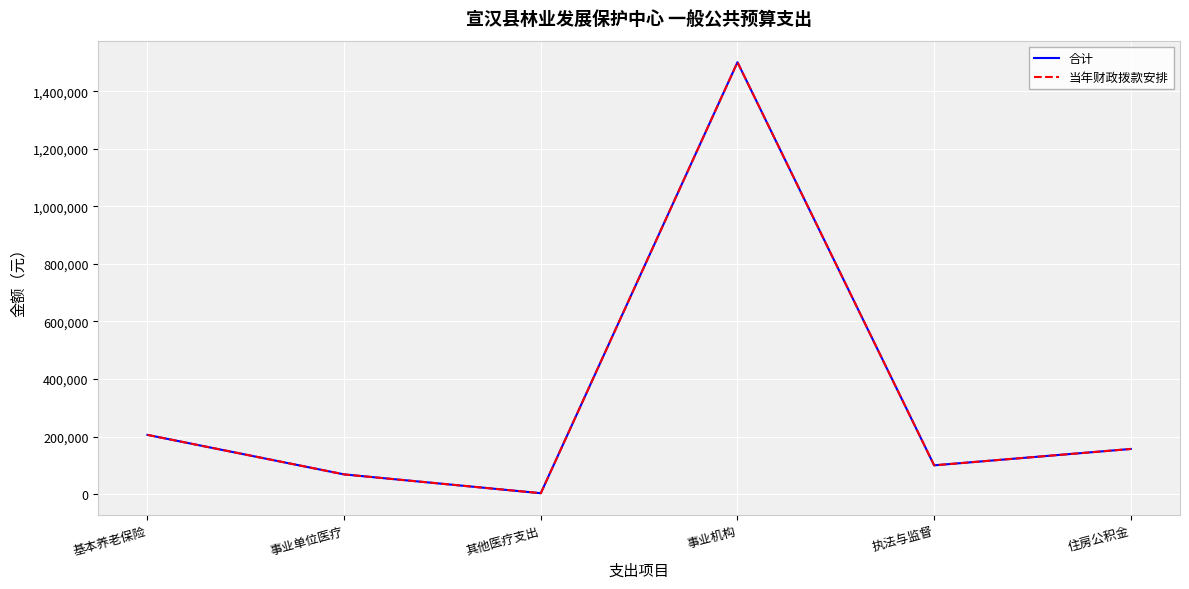

In 当年财政拨款安排, how many points are lower than both neighbors (excluding endpoints)?

2